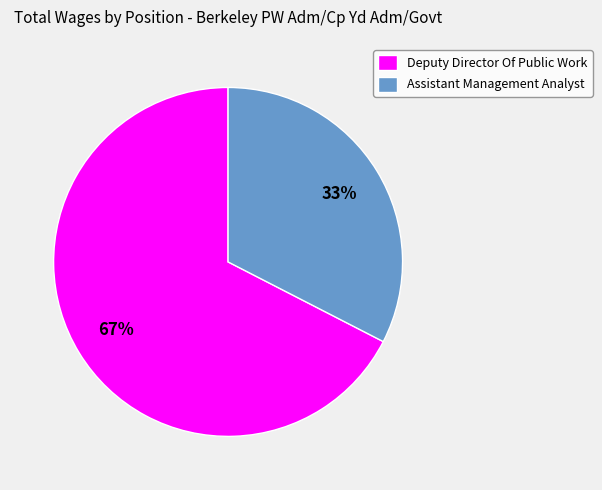

Do Assistant Management Analyst and Deputy Director Of Public Work together represent more than half of the pie?

Yes